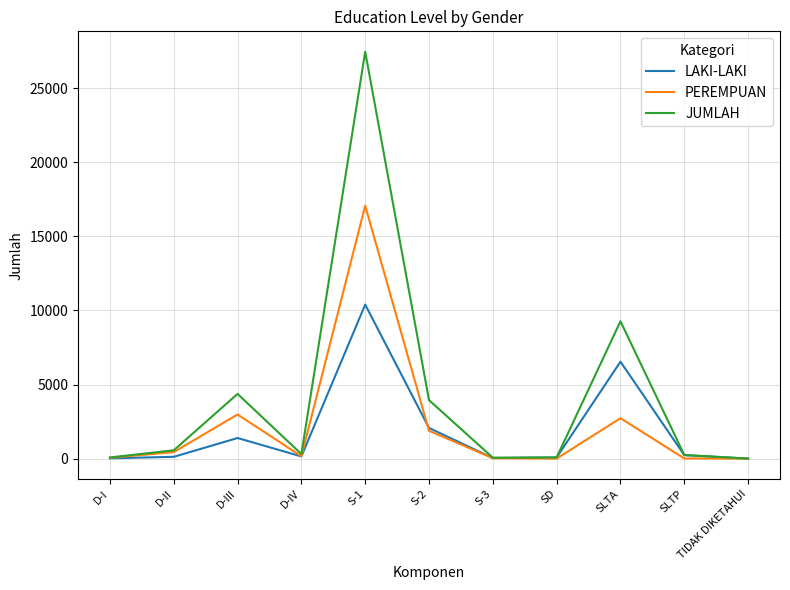

How many categories are shown in the chart?

11